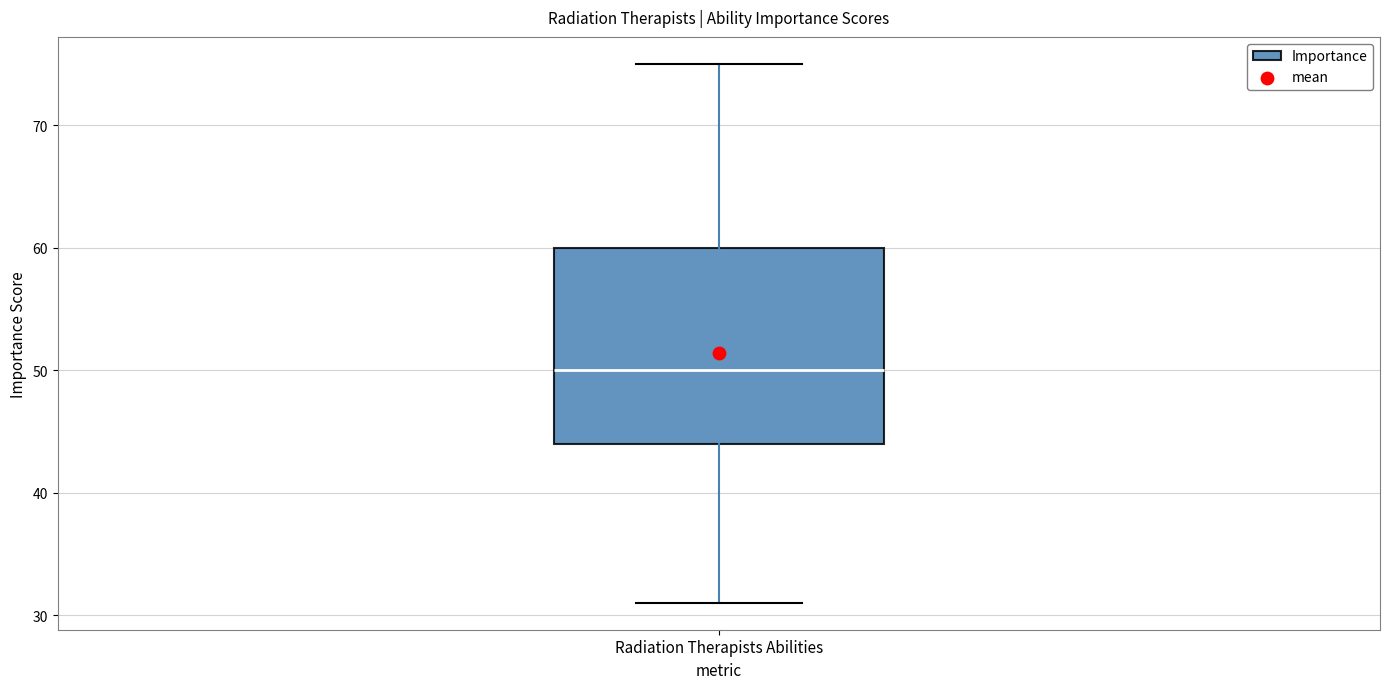

Transcribe this box plot: give where the median line is, the range the box spans, and where the two whiskers end, as read against the y-axis. The values are not printed on the chart, so give them approximately, as read against the axis.

median 50, box 44 to 60, whiskers 31 to 75